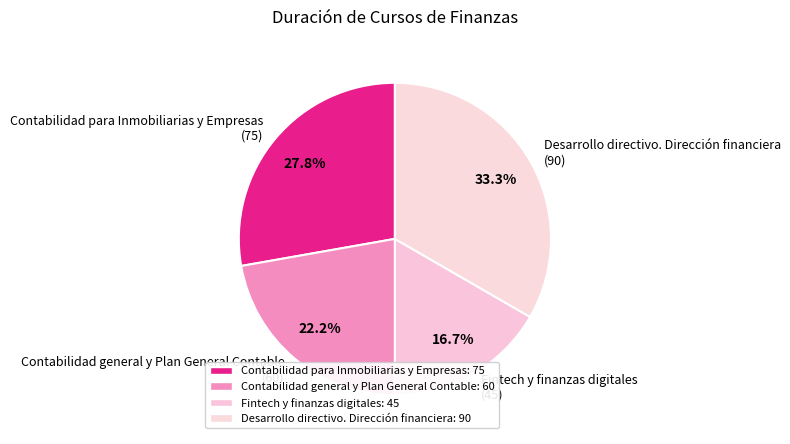

To the nearest percent, what percentage of the pie is Desarrollo directivo. Dirección financiera?

33%